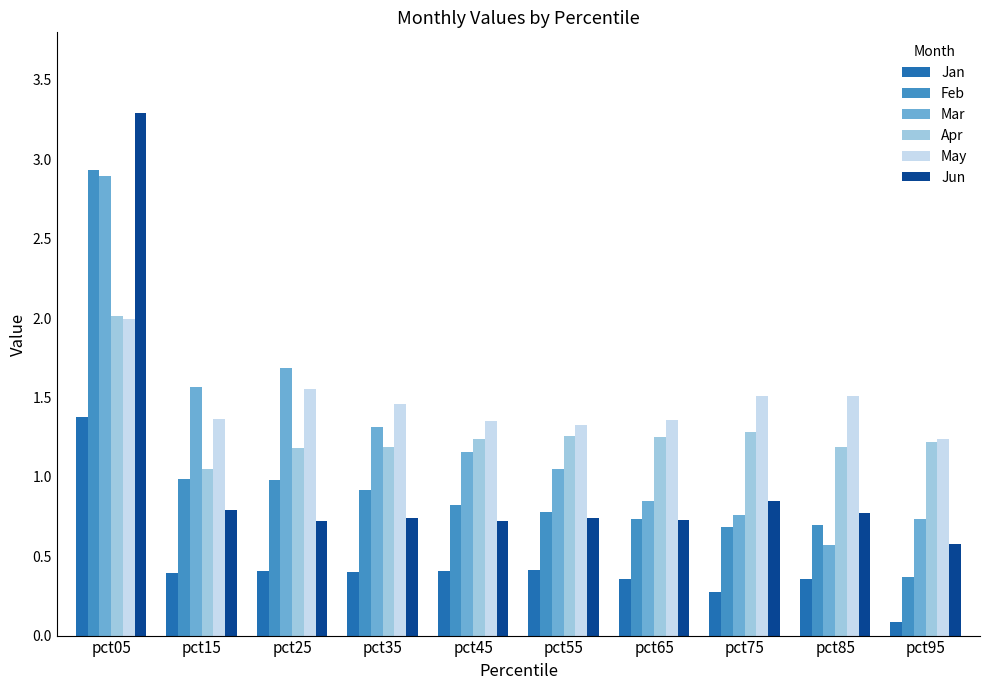

What is the maximum value for Apr?

2.0